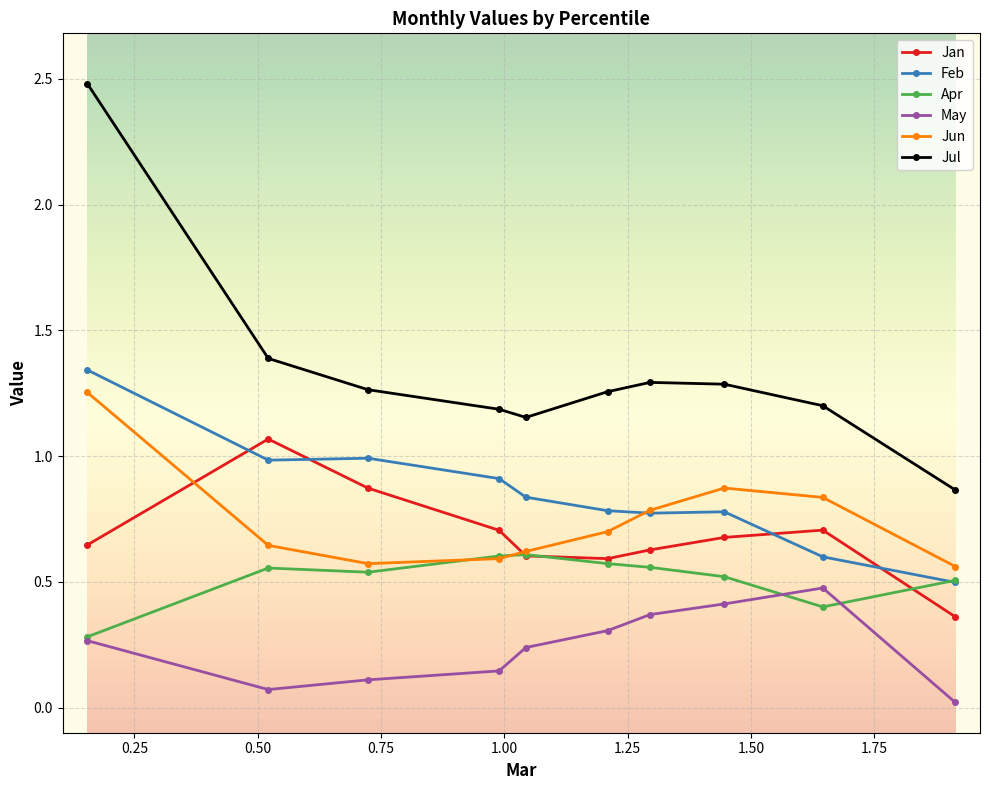

Which series has the widest spread of values?

Jul